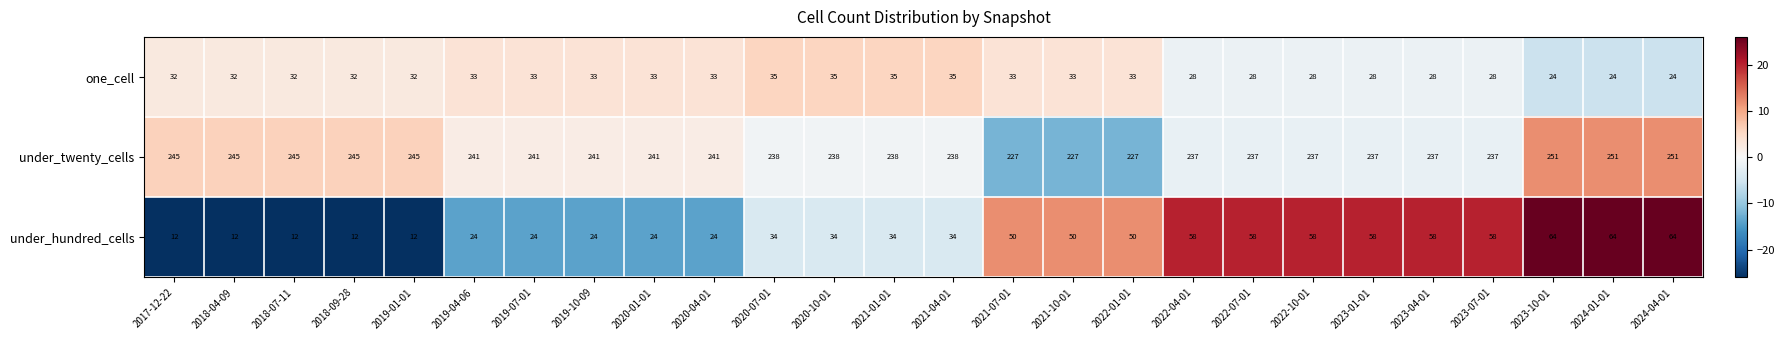

Rank the series by their maximum value, from highest to lowest.

under_twenty_cells, under_hundred_cells, one_cell